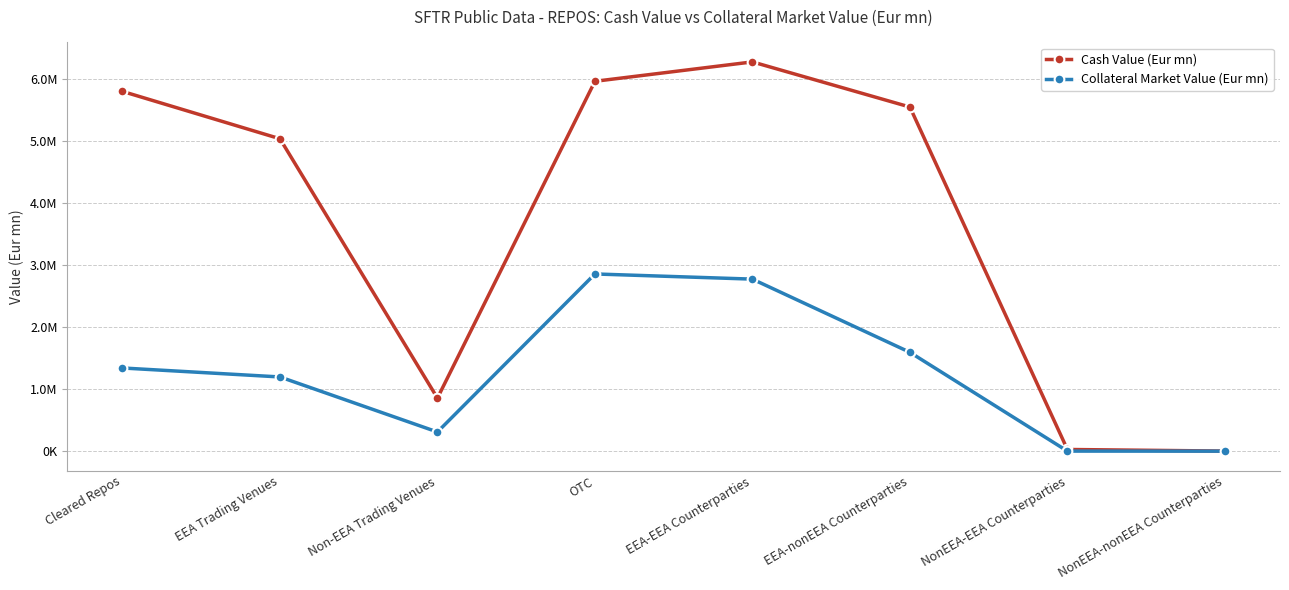

What is the difference between the second highest and second lowest values in the Collateral Market Value (Eur mn) series?

2772907.5